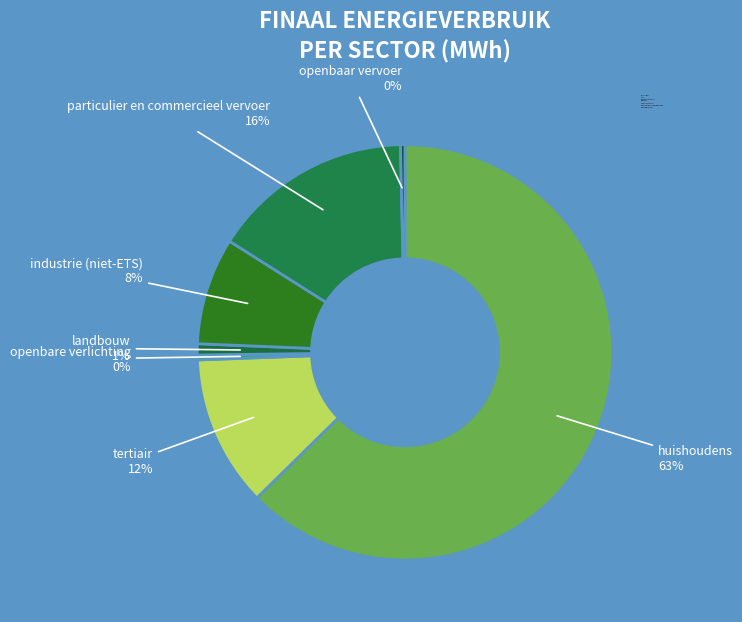

Which slice is the largest?

huishoudens